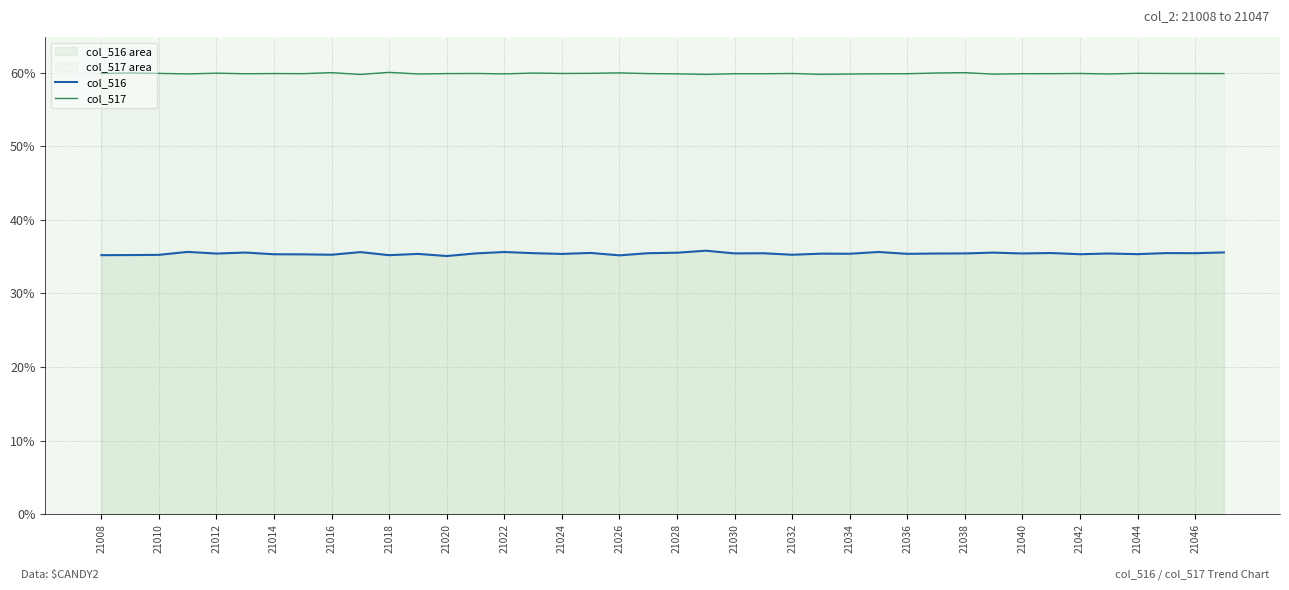

At 21022, list the series in order from largest to smallest.

col_517, col_516